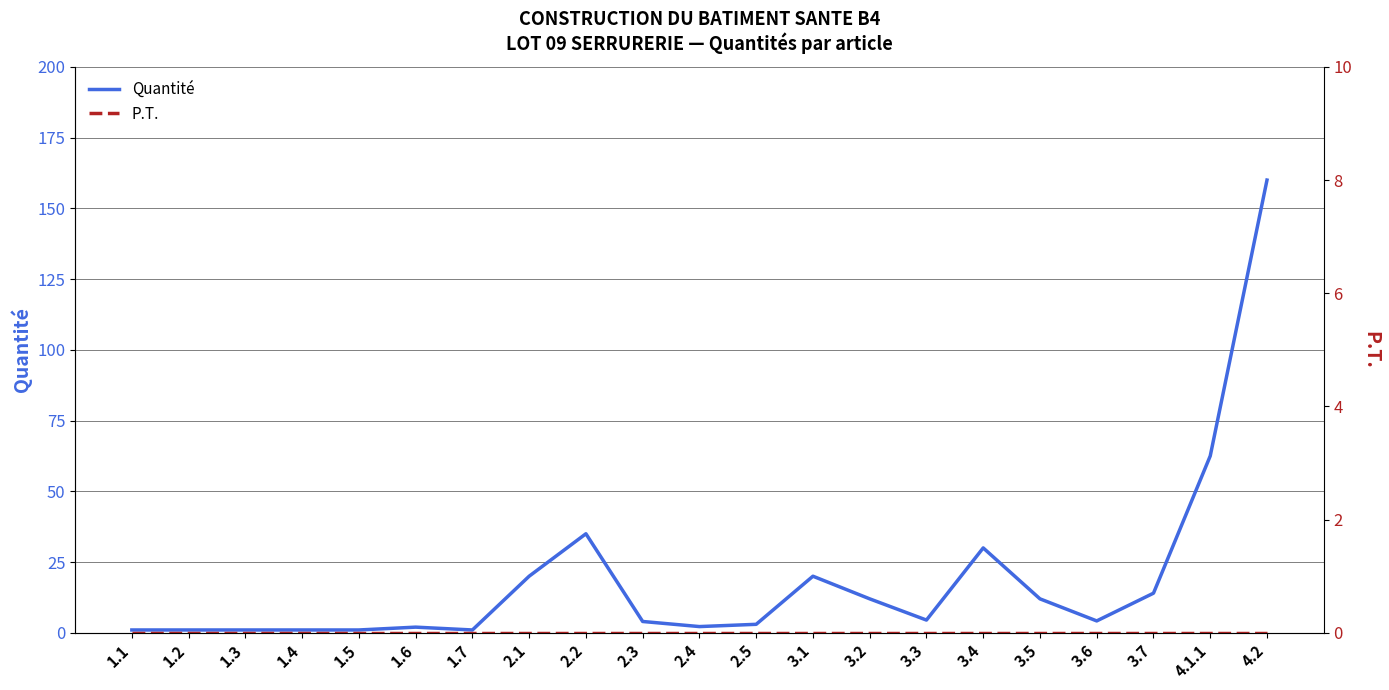

Reading right to left, what are all the values shown in this chart?

Quantité: 160.0	62.5	14.0	4.2	12.0	30.0	4.5	12.0	20.0	3.0	2.2	4.0	35.0	20.0	1.0	2.0	1.0	1.0	1.0	1.0	1.0
P.T.: 0.0	0.0	0.0	0.0	0.0	0.0	0.0	0.0	0.0	0.0	0.0	0.0	0.0	0.0	0.0	0.0	0.0	0.0	0.0	0.0	0.0